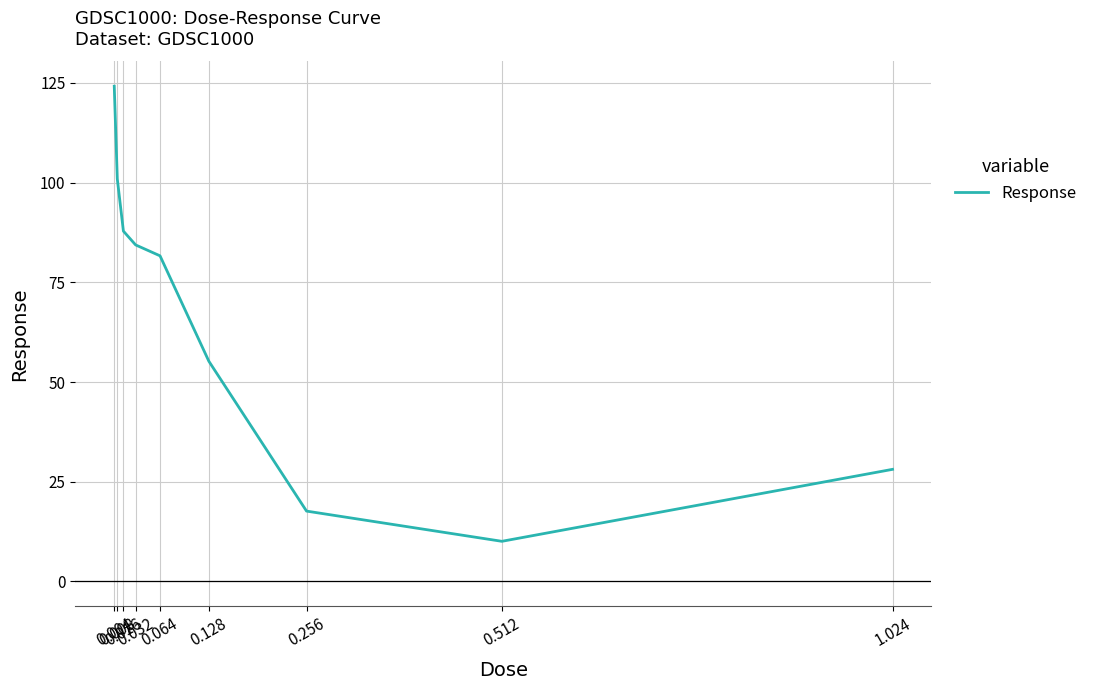

Between 0.016 and 0.256, which is larger?

0.016